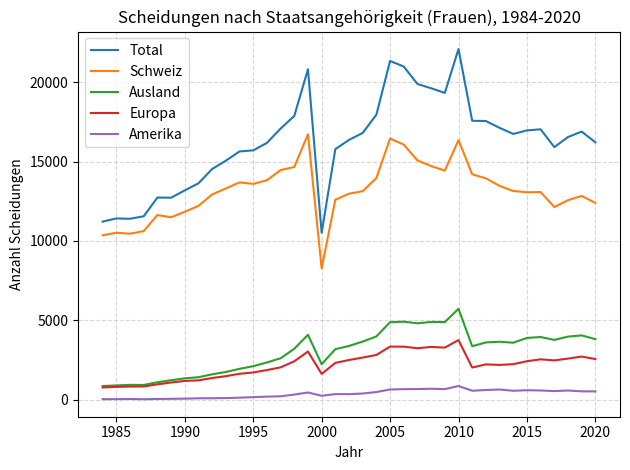

Rank the series by their maximum value, from highest to lowest.

Total, Schweiz, Ausland, Europa, Amerika